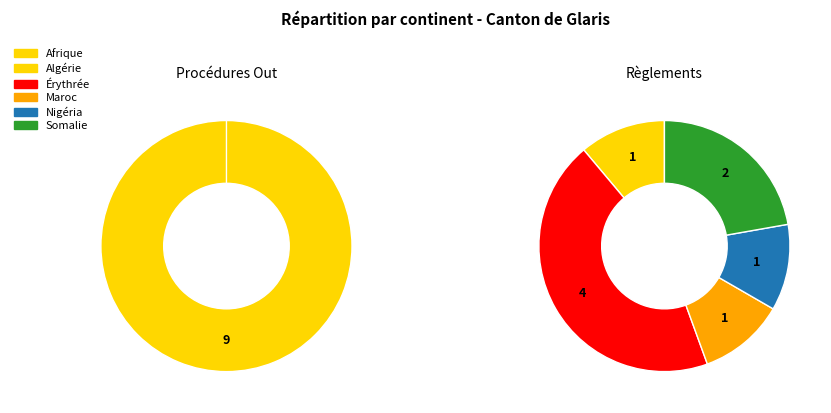

Does Océanie account for over 50% of the chart?

No